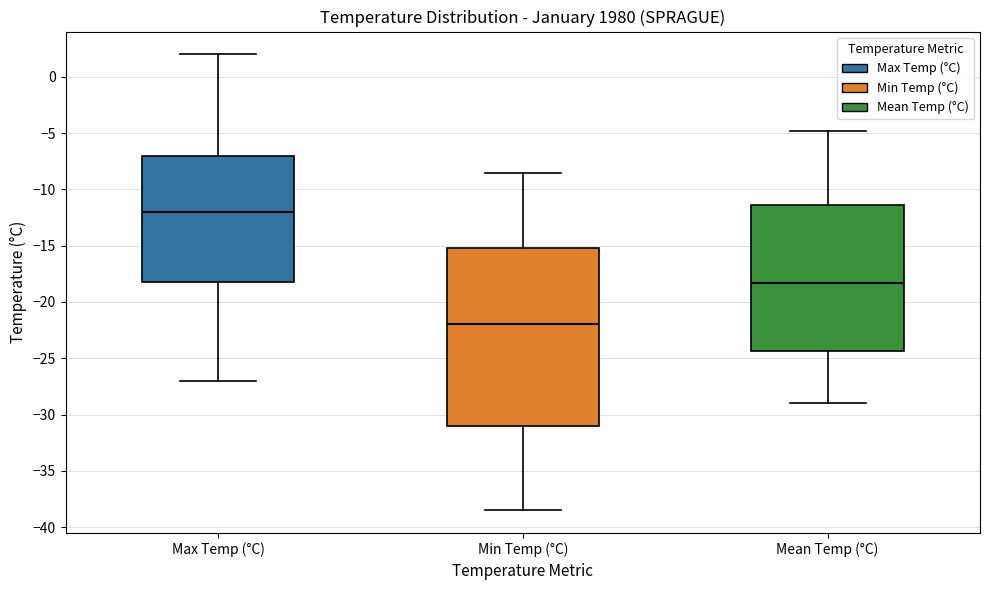

Where is the upper edge of the box for Max Temp (°C) on the y-axis? The values are not printed on the chart, so give them approximately, as read against the axis.

-7.0